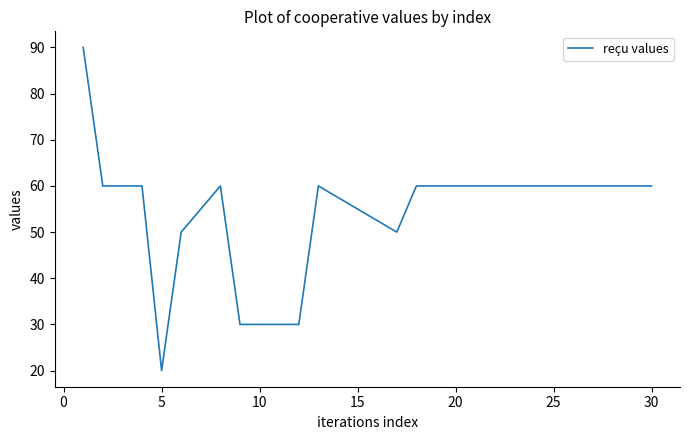

What is the difference between the maximum and minimum values?

70